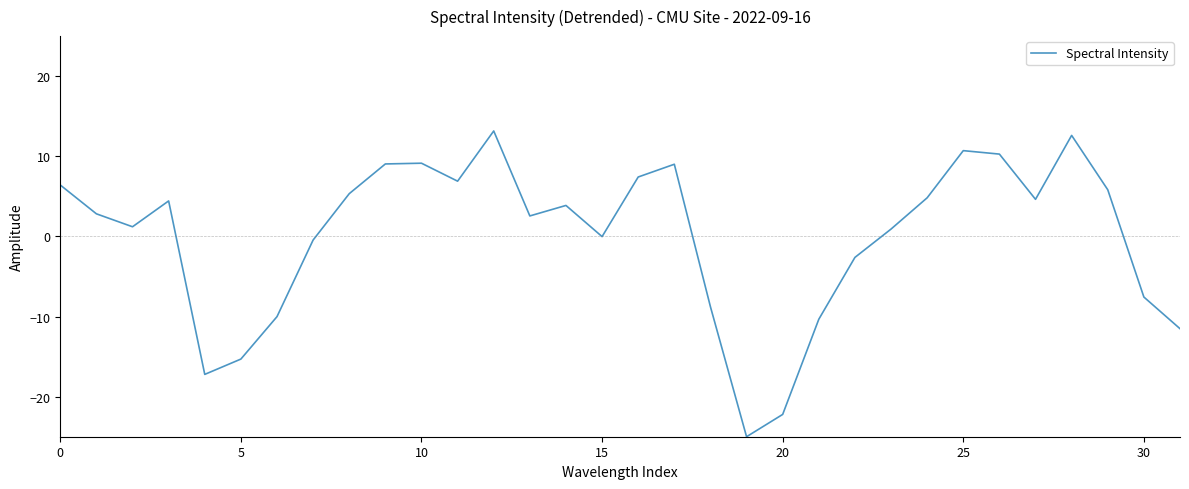

What is the minimum value shown in the chart?

-25.0